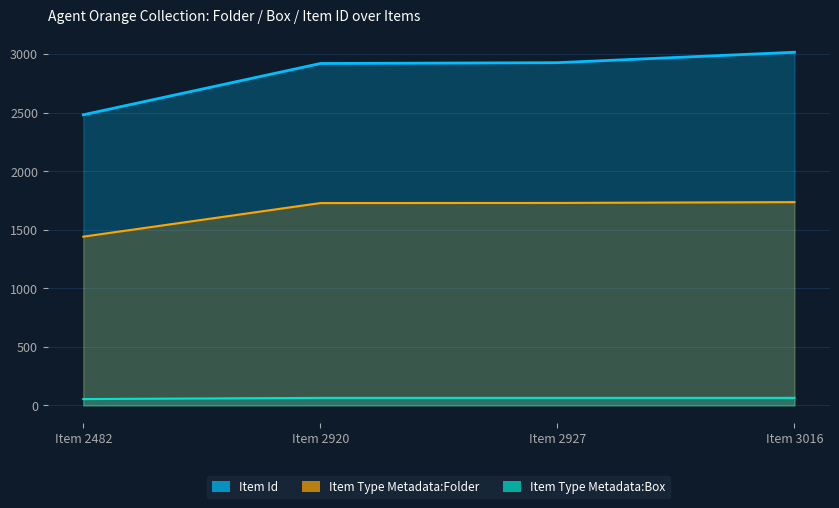

At how many categories does at least one series exceed 996?

4